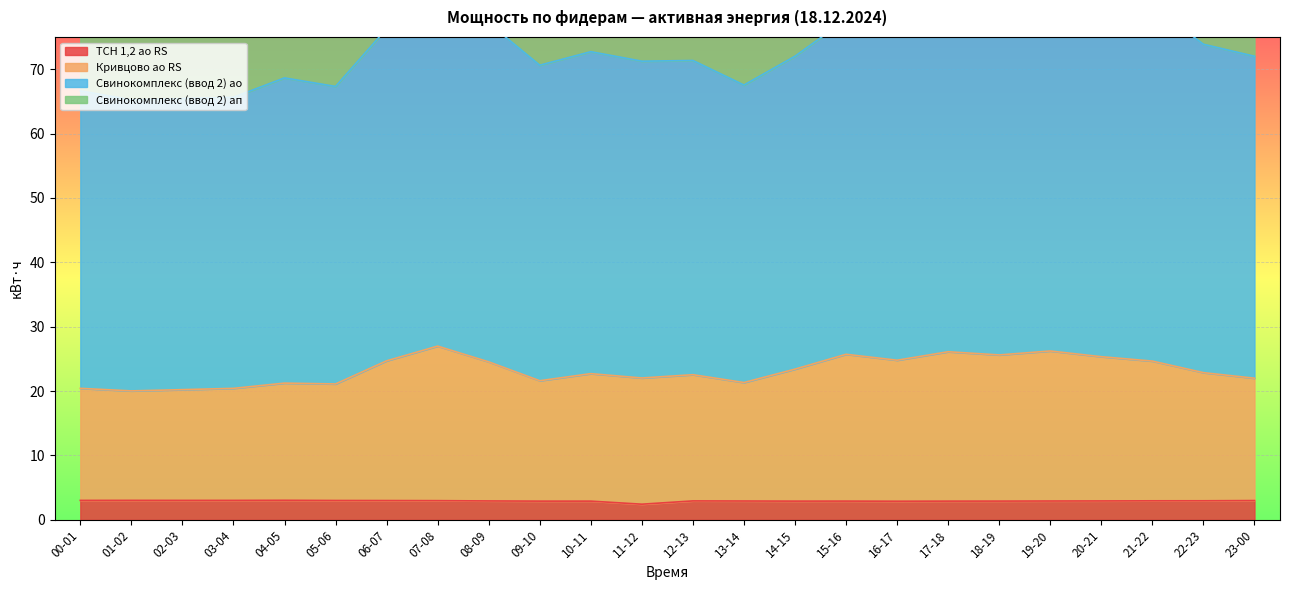

Which series has the widest spread of values?

Свинокомплекс (ввод 2) ао